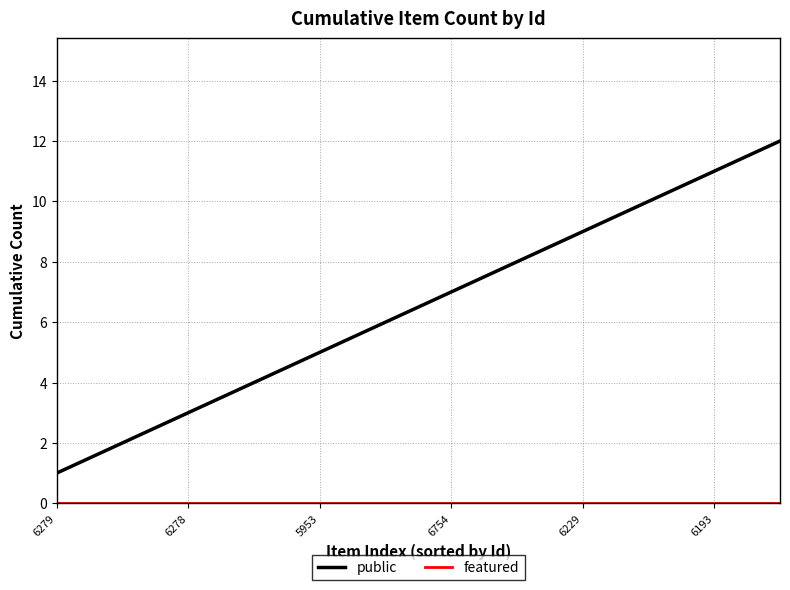

Which series has the largest total across all categories?

public